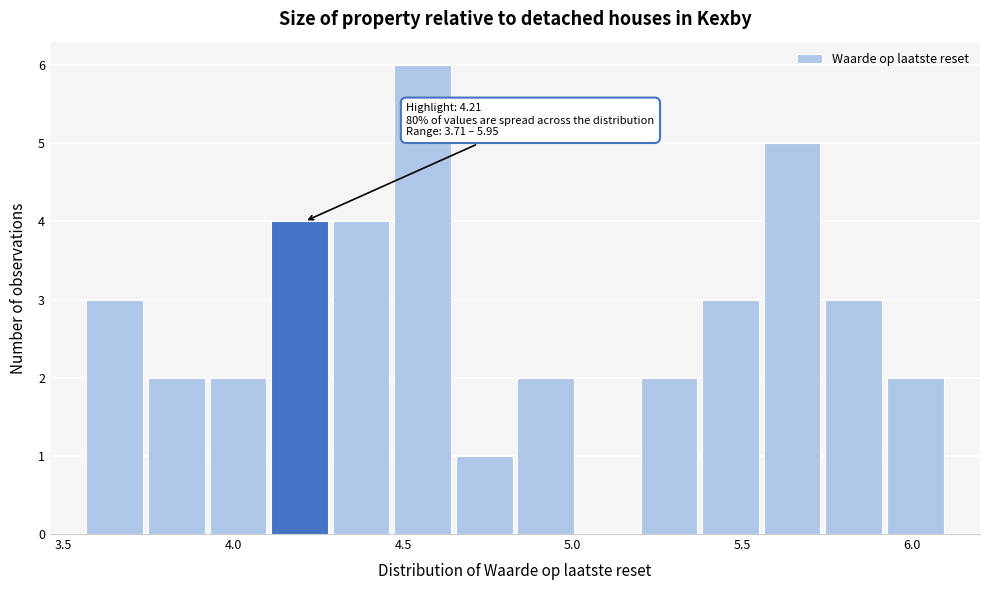

Around what value on the x-axis is the tallest bar? Give the approximate position of its centre, as read against the axis.

4.55